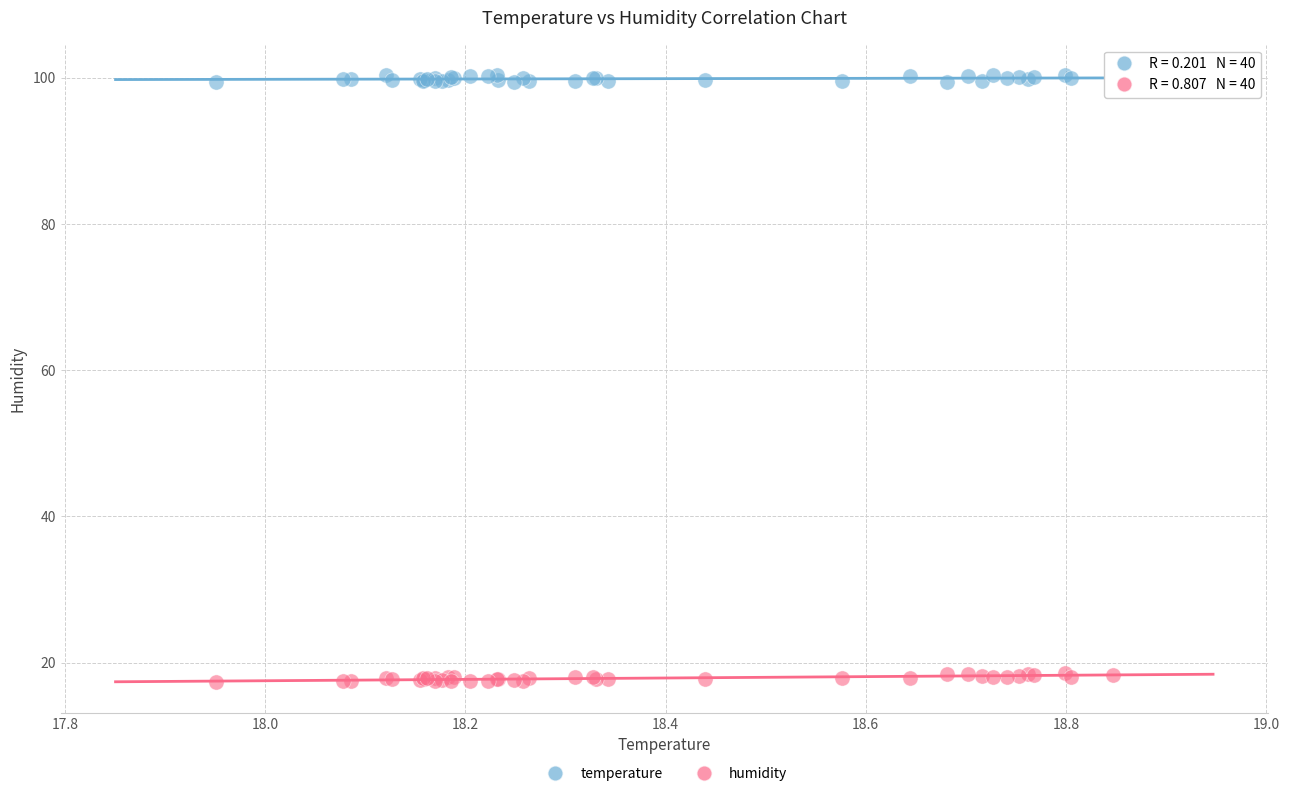

Which series reaches the maximum Y coordinate?

temperature